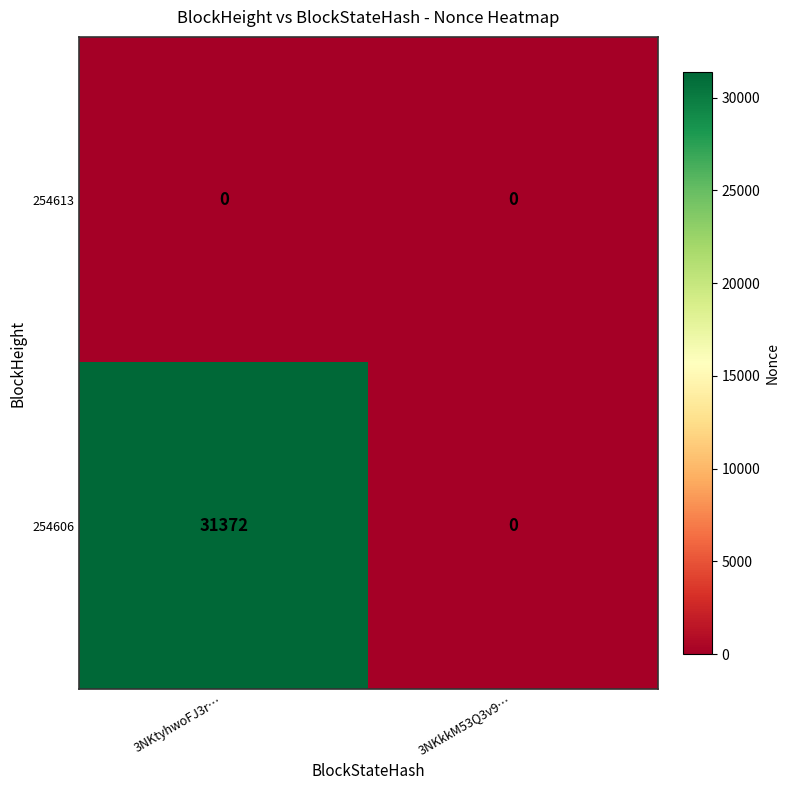

Is it true that 254606 equals 45622 at 3NKtyhwoFJ3r…?

False